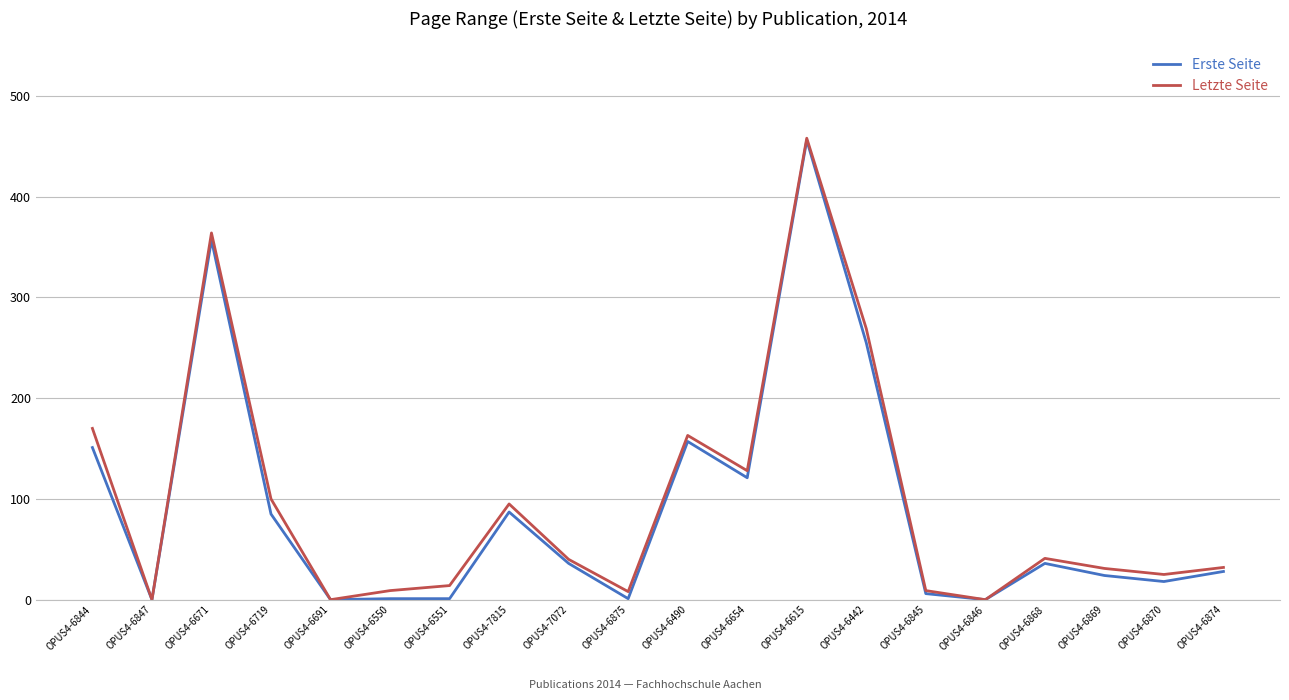

What is the spread (max minus min) of values at OPUS4-6844?

19